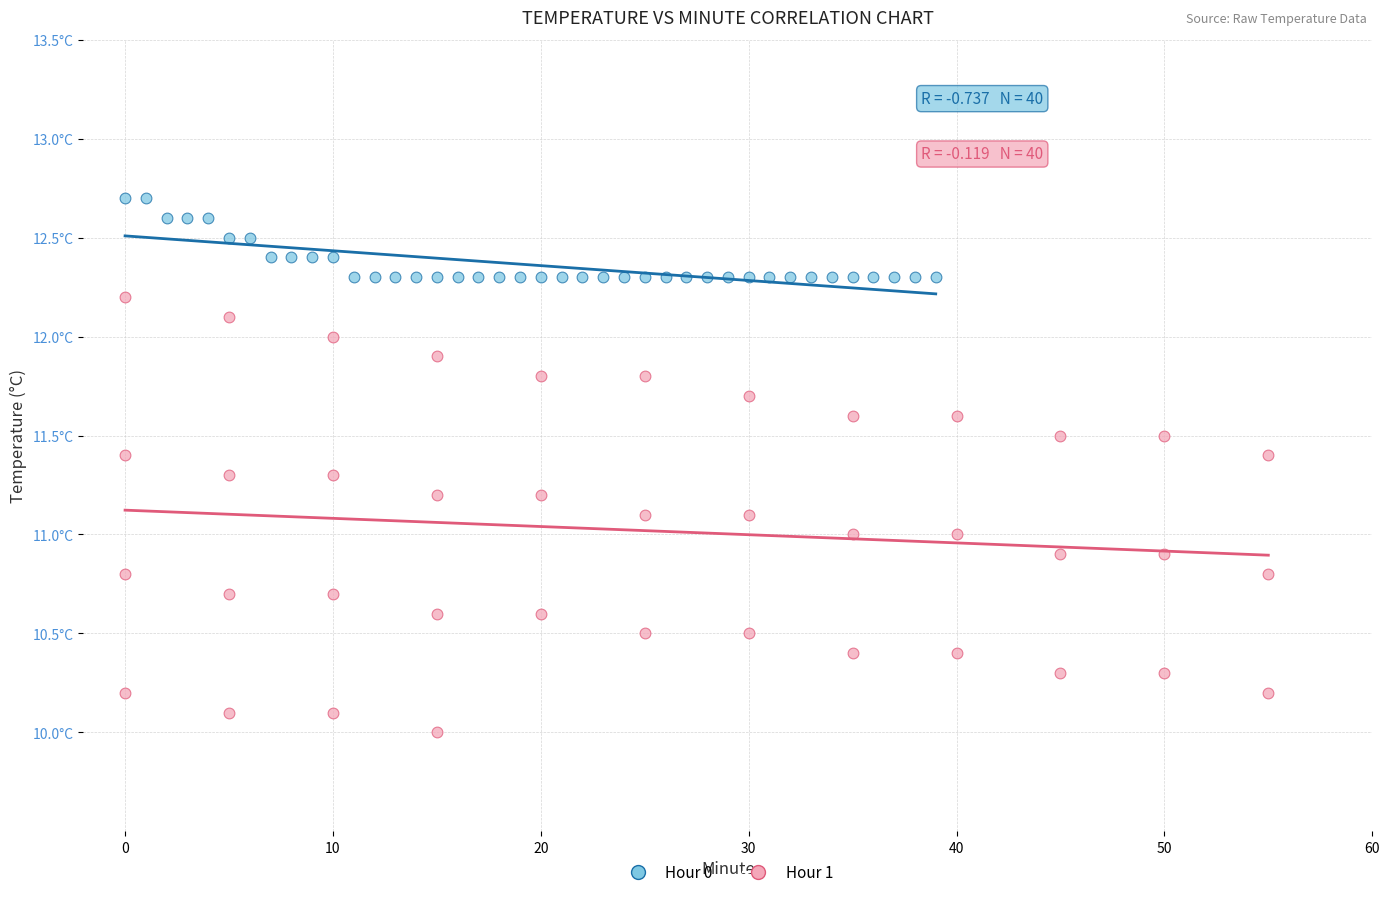

What are all the series names shown in the legend?

Hour 0, Hour 1